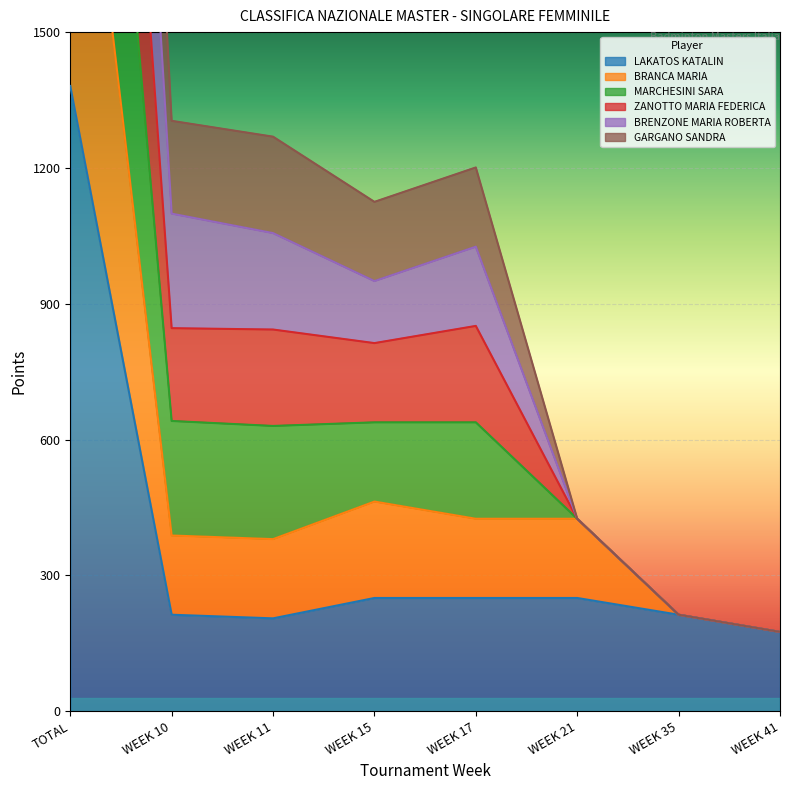

Is it true that LAKATOS KATALIN equals 58 at WEEK 35?

False